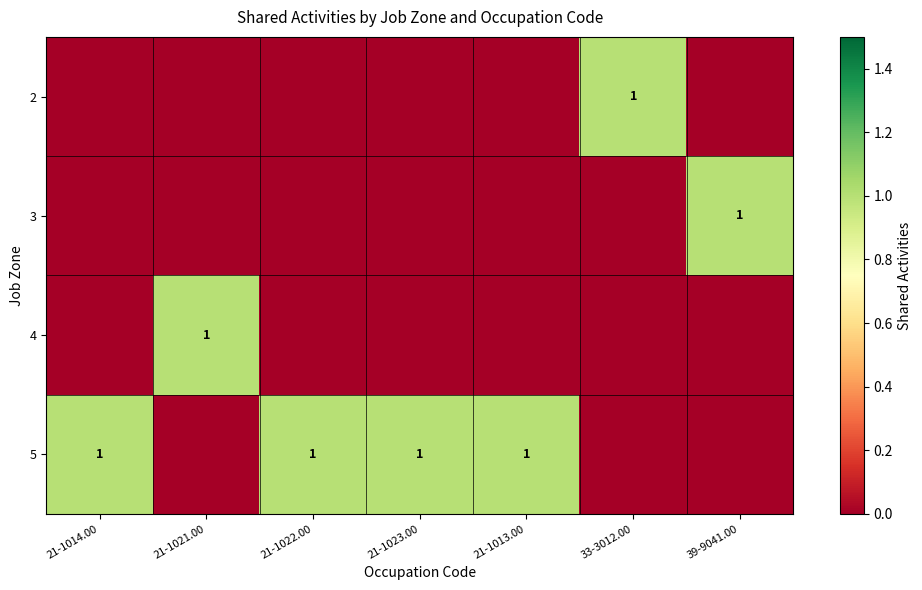

The value of 4 at 21-1021.00 is 1. True or false?

True